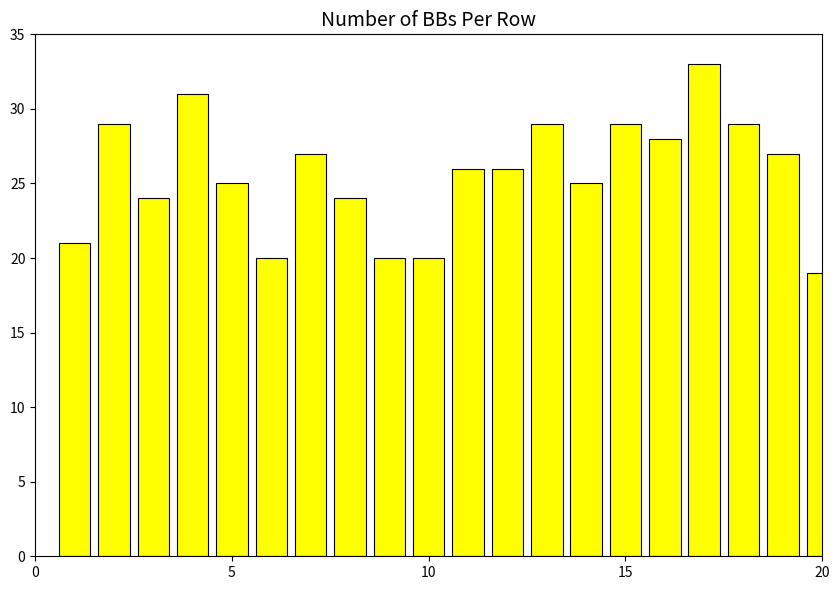

What is the difference between the second highest and second lowest values?

11